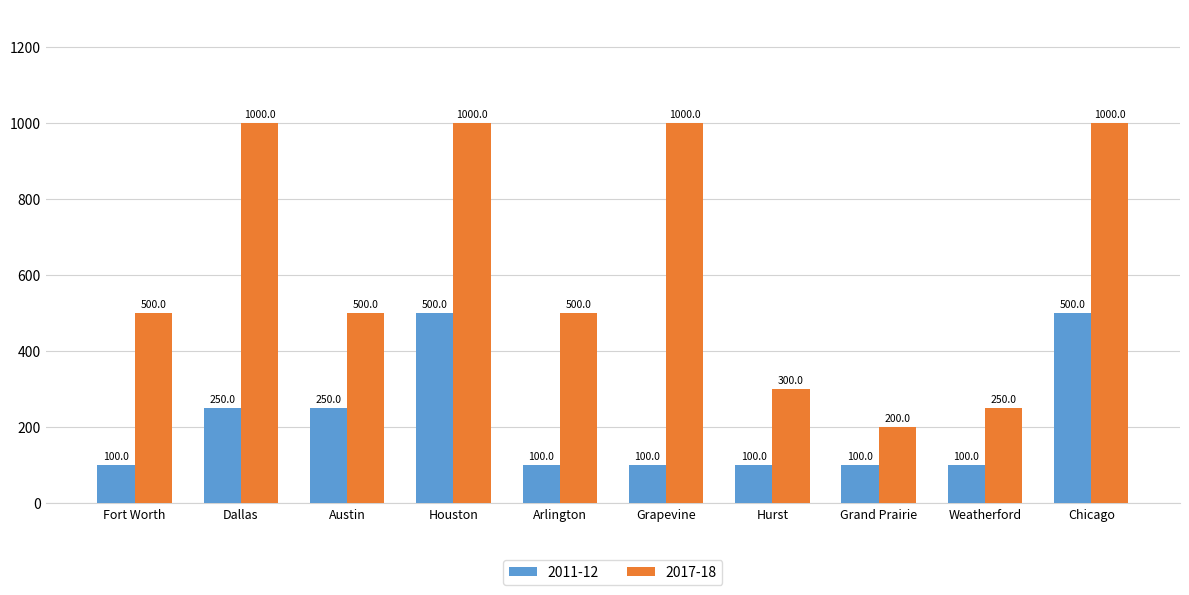

What position from the right is Grapevine?

5